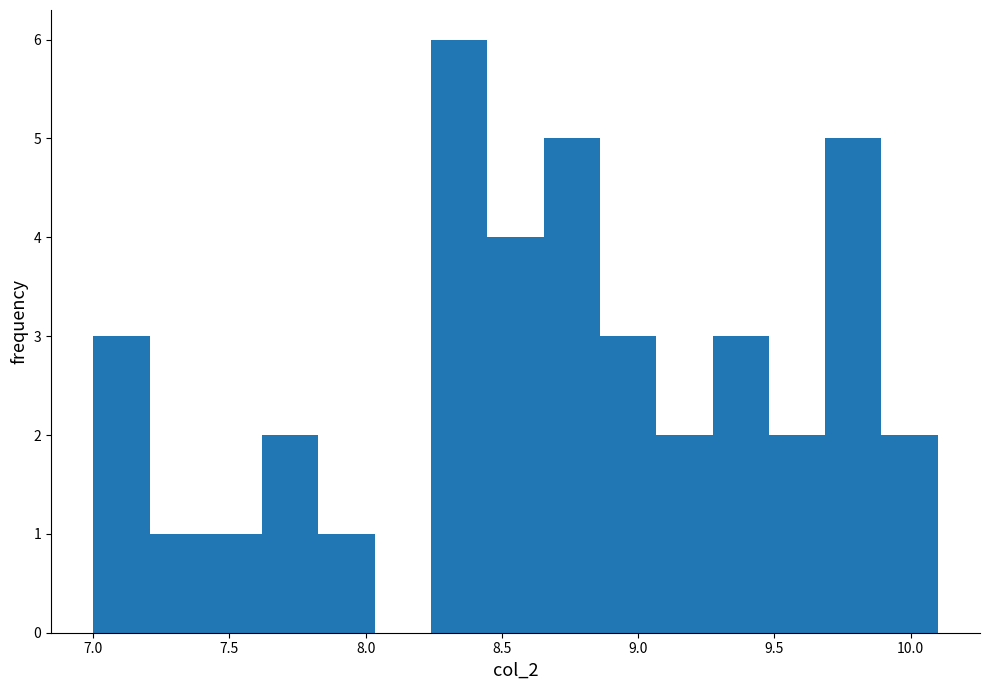

Reading left to right, transcribe this chart: for each bar, give the range it covers on the x-axis and its height. Neither the bar edges nor the heights are printed on the chart, so give them approximately, as read against the axes.

7.00 to 7.20: 3
7.20 to 7.40: 1
7.40 to 7.60: 1
7.60 to 7.85: 2
7.85 to 8.05: 1
8.05 to 8.25: 0
8.25 to 8.45: 6
8.45 to 8.65: 4
8.65 to 8.85: 5
8.85 to 9.05: 3
9.05 to 9.25: 2
9.25 to 9.50: 3
9.50 to 9.70: 2
9.70 to 9.90: 5
9.90 to 10.10: 2